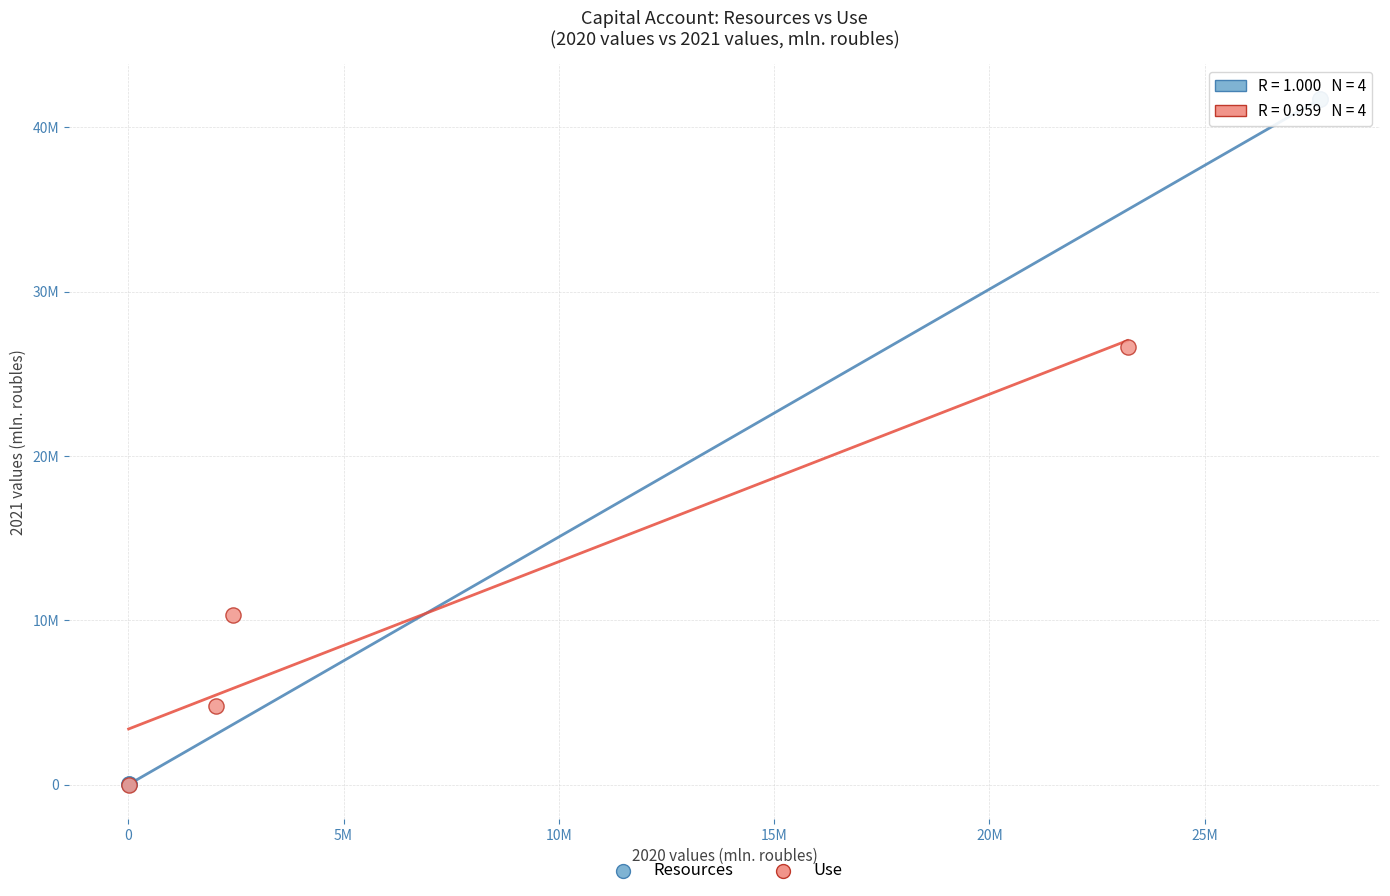

Which series has the widest spread of Y values?

Resources